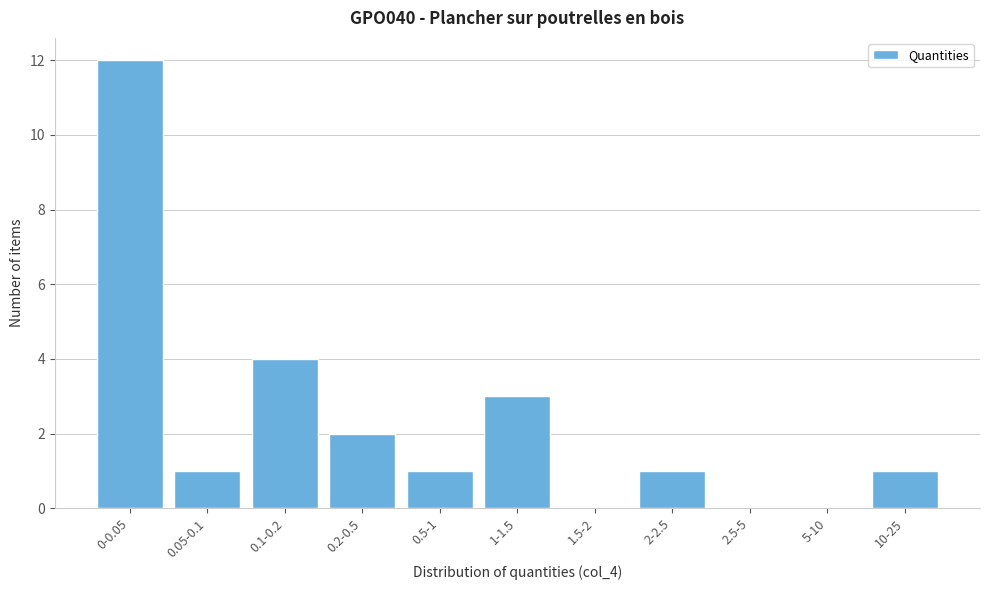

Reading left to right, extract all data points from this chart.

0-0.05=12	0.05-0.1=1	0.1-0.2=4	0.2-0.5=2	0.5-1=1	1-1.5=3	1.5-2=0	2-2.5=1	2.5-5=0	5-10=0	10-25=1